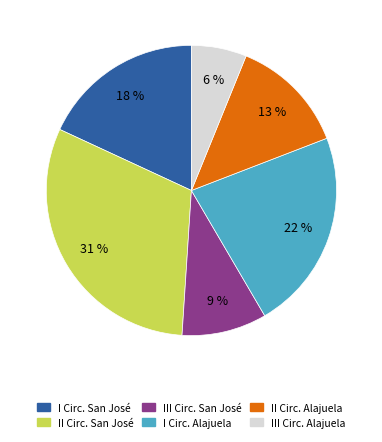

Is there a majority slice in this chart?

No